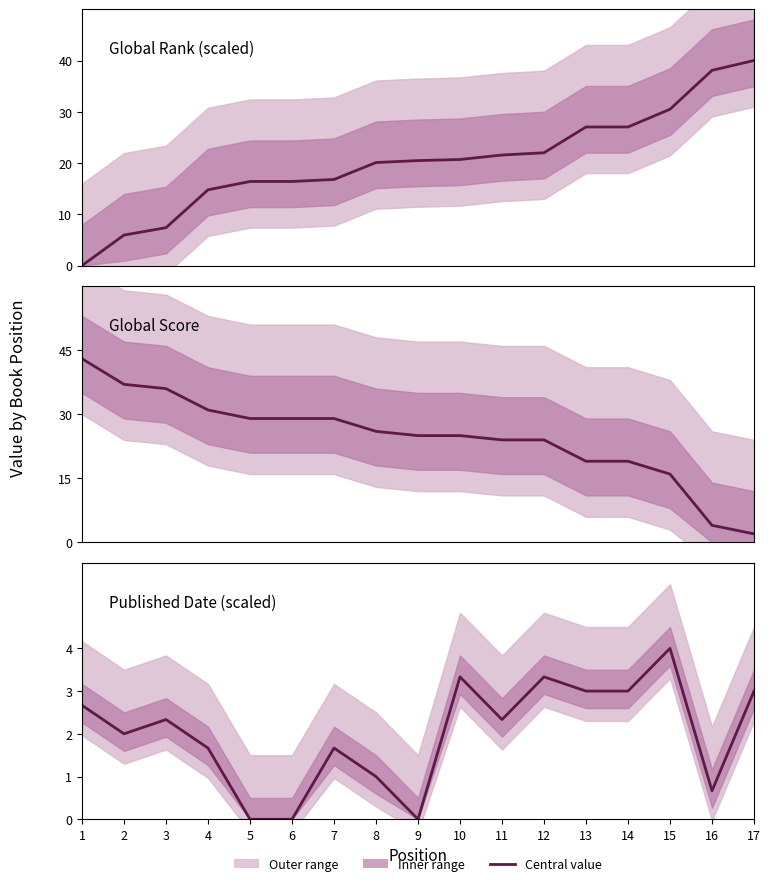

What is the average value of the Global Rank series?

20.3